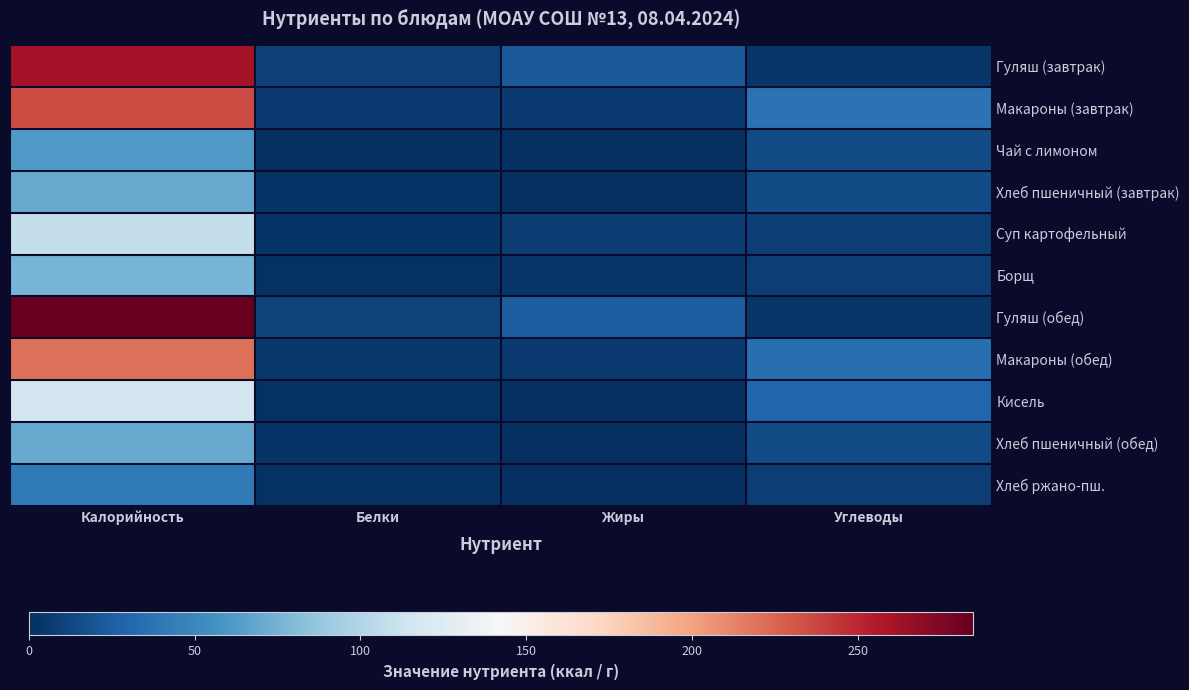

Which series changed the most between Калорийность and Жиры?

Гуляш (обед)